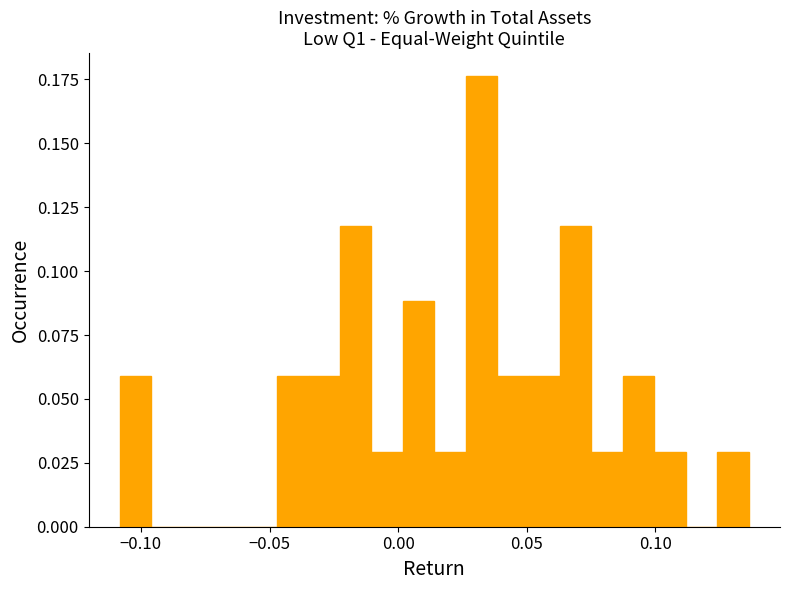

Around what value on the x-axis is the tallest bar? Give the approximate position of its centre, as read against the axis.

0.030